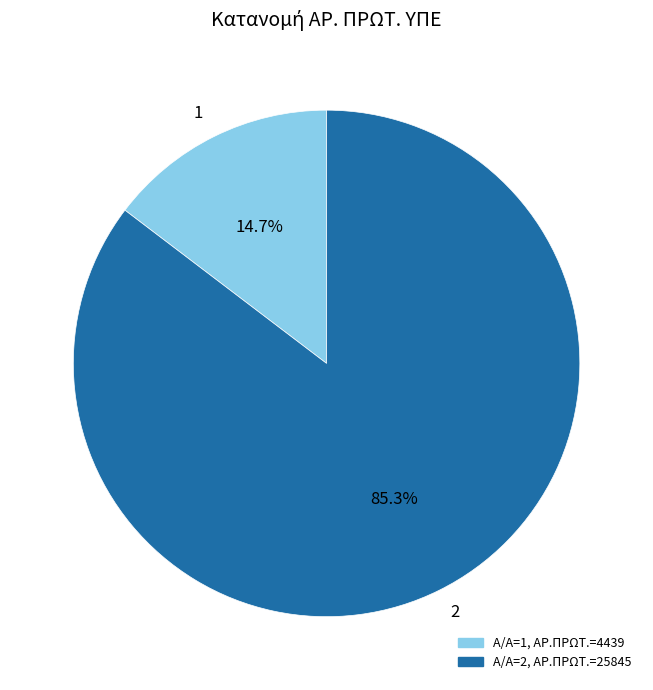

How many slices are in this pie chart?

2